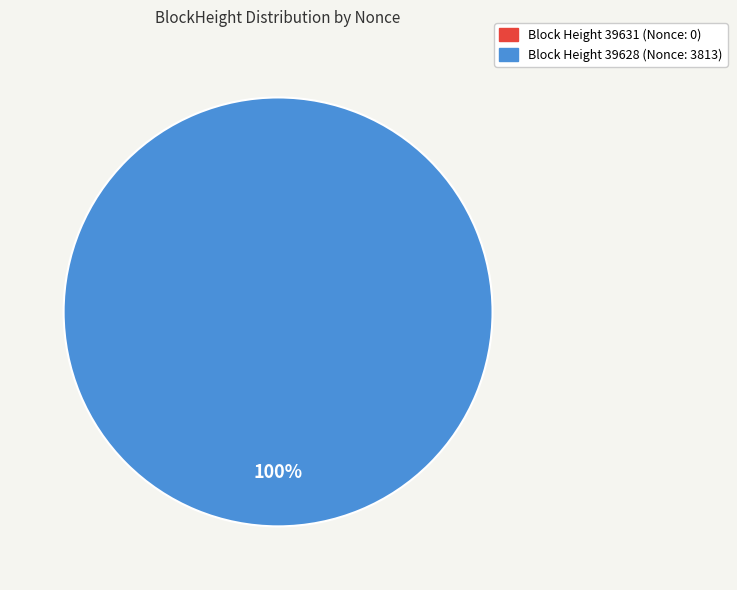

Do 39631 and 39628 together represent more than half of the pie?

Yes